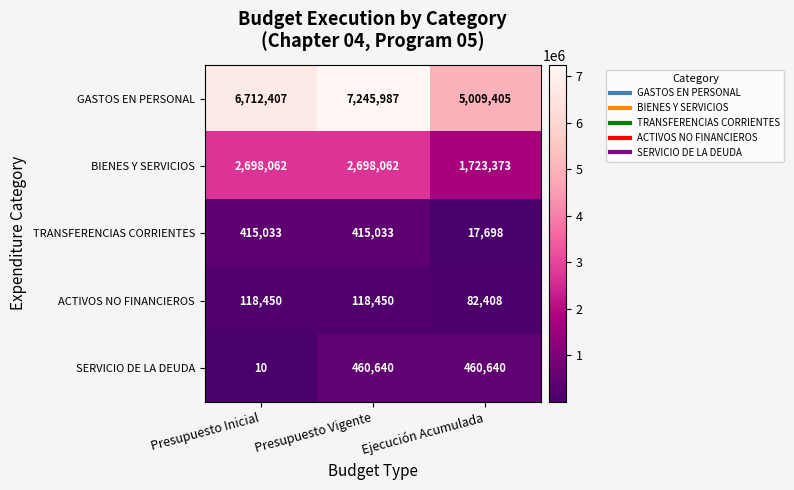

Which series has the largest total across all categories?

GASTOS EN PERSONAL